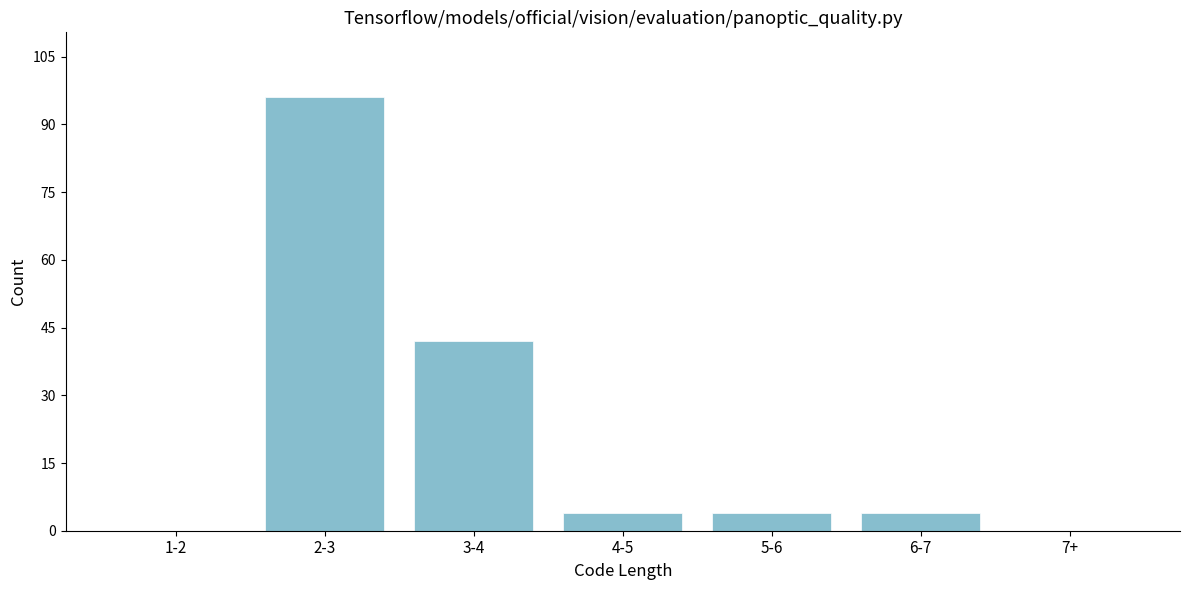

Reading left to right, list all the values displayed in this chart.

1-2=0	2-3=96	3-4=42	4-5=4	5-6=4	6-7=4	7+=0